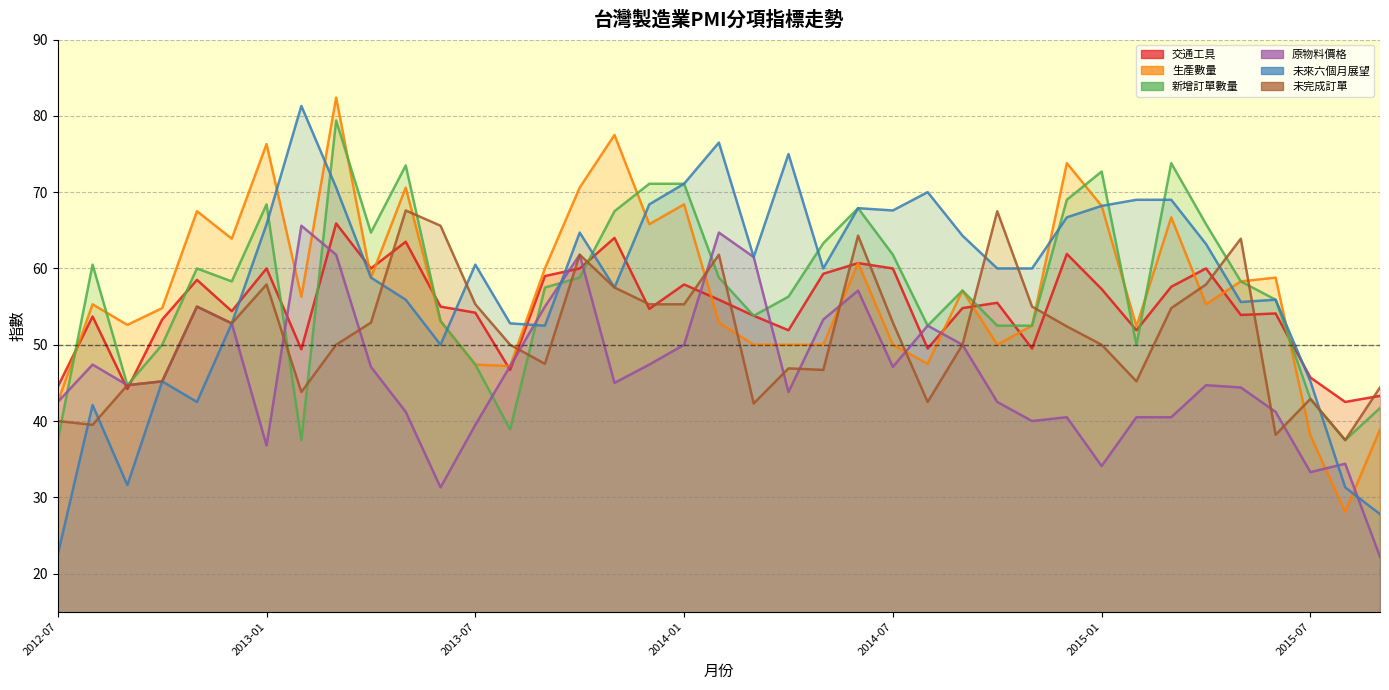

Where is the first local minimum for 原物料價格?

2012-09